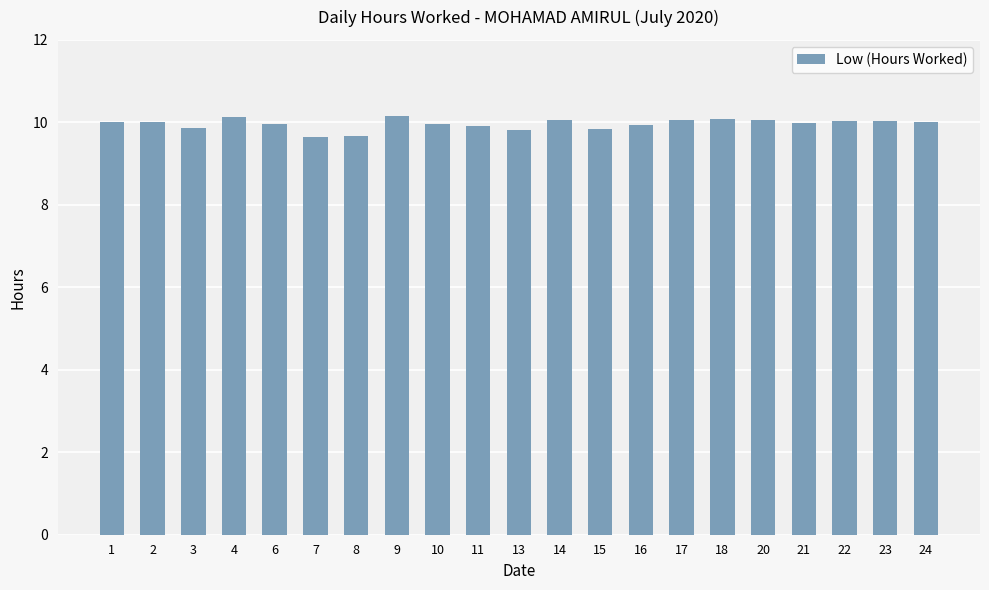

What is the maximum value shown in the chart?

10.2